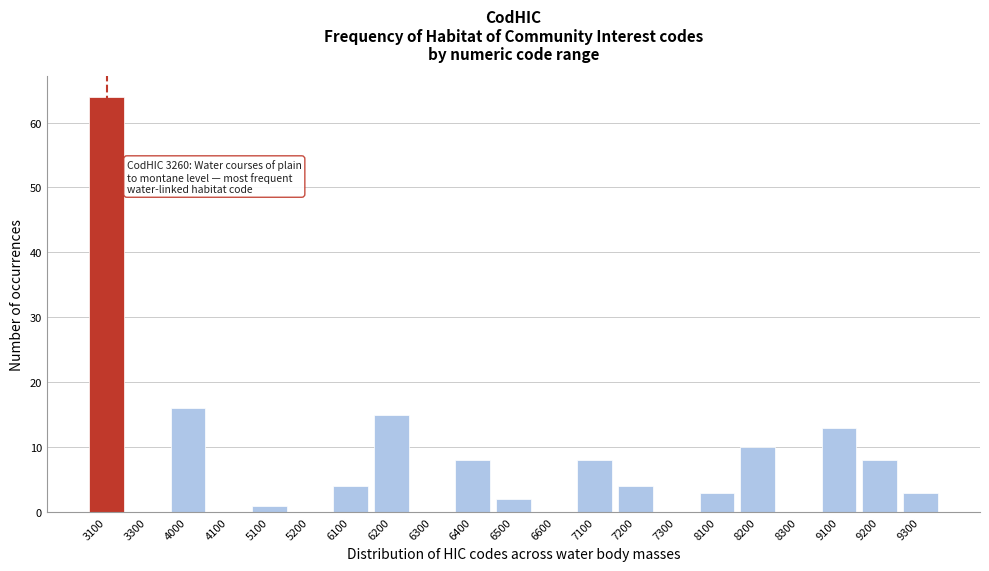

Reading right to left, transcribe all the data shown in this chart.

9300=3	9200=8	9100=13	8300=0	8200=10	8100=3	7300=0	7200=4	7100=8	6600=0	6500=2	6400=8	6300=0	6200=15	6100=4	5200=0	5100=1	4100=0	4000=16	3300=0	3100=64